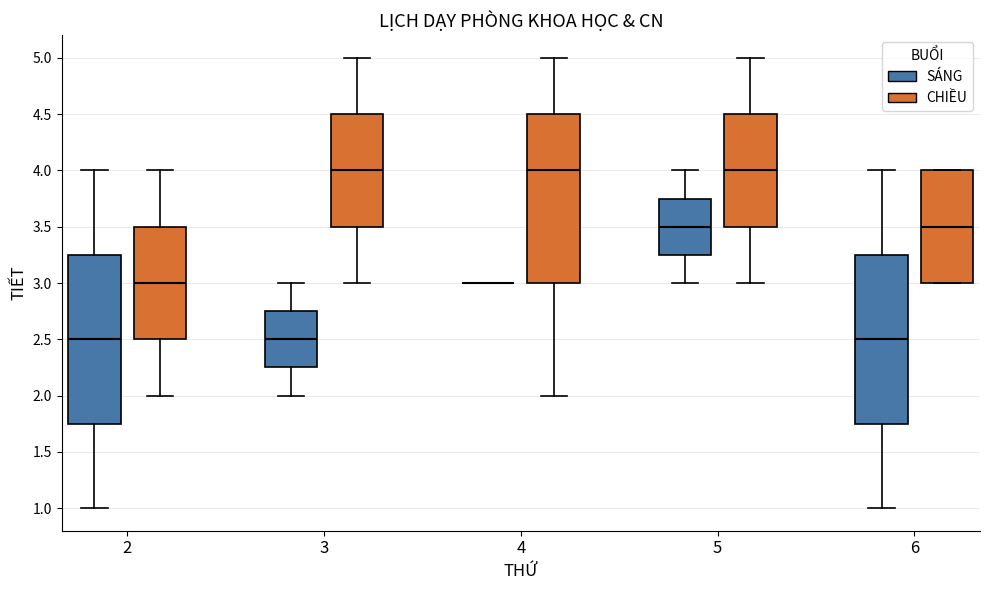

Reading left to right, transcribe this box plot: for each box, give where its median line is, the range the box spans, and where its two whiskers end, as read against the y-axis. The values are not printed on the chart, so give them approximately, as read against the axis.

2 (SÁNG): median 2.50, box 1.75 to 3.25, whiskers 1.00 to 4.00
2 (CHIỀU): median 3.00, box 2.50 to 3.50, whiskers 2.00 to 4.00
3 (SÁNG): median 2.50, box 2.25 to 2.75, whiskers 2.00 to 3.00
3 (CHIỀU): median 4.00, box 3.50 to 4.50, whiskers 3.00 to 5.00
4 (SÁNG): box collapsed to a line at 3.00, whiskers 3.00 to 3.00
4 (CHIỀU): median 4.00, box 3.00 to 4.50, whiskers 2.00 to 5.00
5 (SÁNG): median 3.50, box 3.25 to 3.75, whiskers 3.00 to 4.00
5 (CHIỀU): median 4.00, box 3.50 to 4.50, whiskers 3.00 to 5.00
6 (SÁNG): median 2.50, box 1.75 to 3.25, whiskers 1.00 to 4.00
6 (CHIỀU): median 3.50, box 3.00 to 4.00, whiskers 3.00 to 4.00